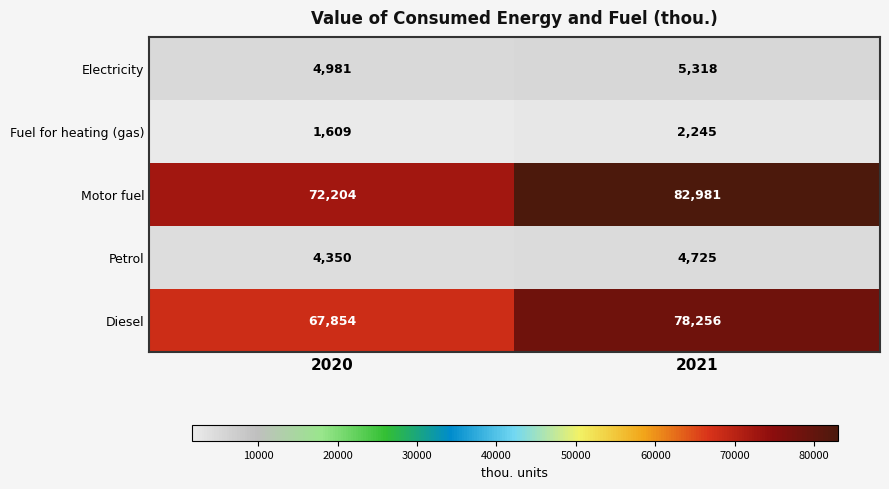

At which label is Fuel for heating (gas) closest to 1927?

2020